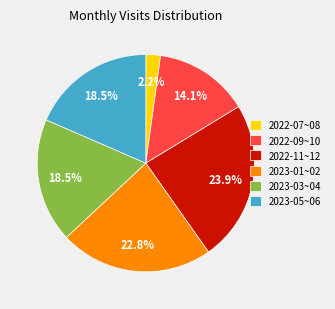

What is the largest slice in the pie chart?

2022-11~12